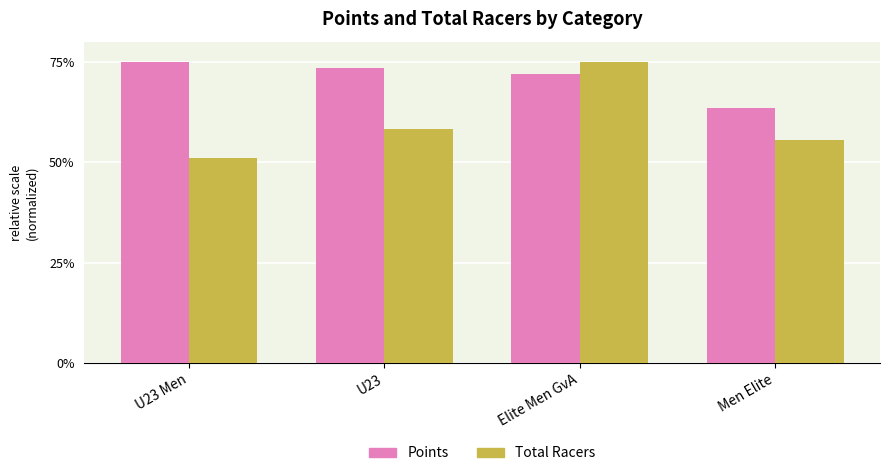

True or false: Points has a value of 34.6 at U23 Men.

False